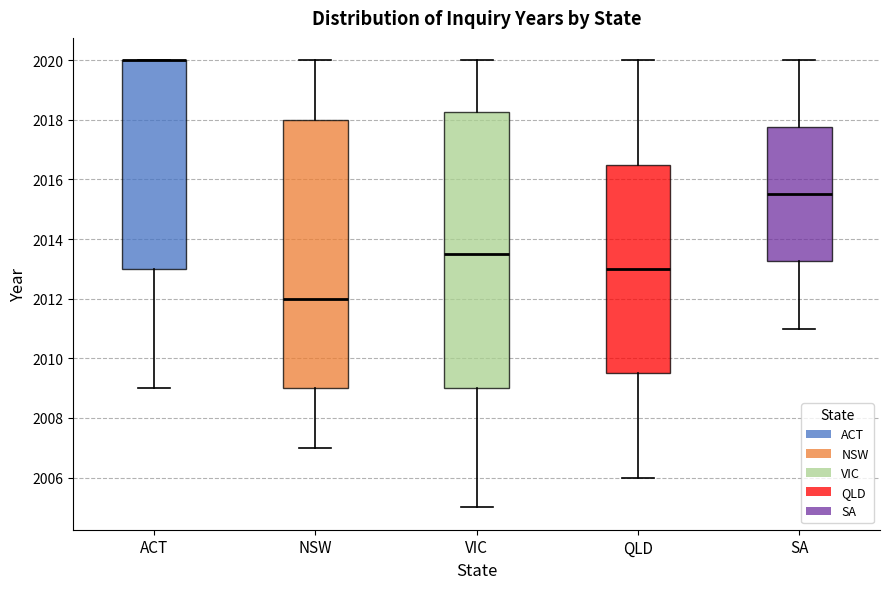

Reading left to right, transcribe this box plot: for each box, give where its median line is, the range the box spans, and where its two whiskers end, as read against the y-axis. The values are not printed on the chart, so give them approximately, as read against the axis.

ACT: median 2020.0 (drawn on the box's upper edge), box 2013.0 to 2020.0, whiskers 2009.0 to 2020.0
NSW: median 2012.0, box 2009.0 to 2018.0, whiskers 2007.0 to 2020.0
VIC: median 2013.6, box 2009.0 to 2018.2, whiskers 2005.0 to 2020.0
QLD: median 2013.0, box 2009.6 to 2016.6, whiskers 2006.0 to 2020.0
SA: median 2015.6, box 2013.2 to 2017.8, whiskers 2011.0 to 2020.0